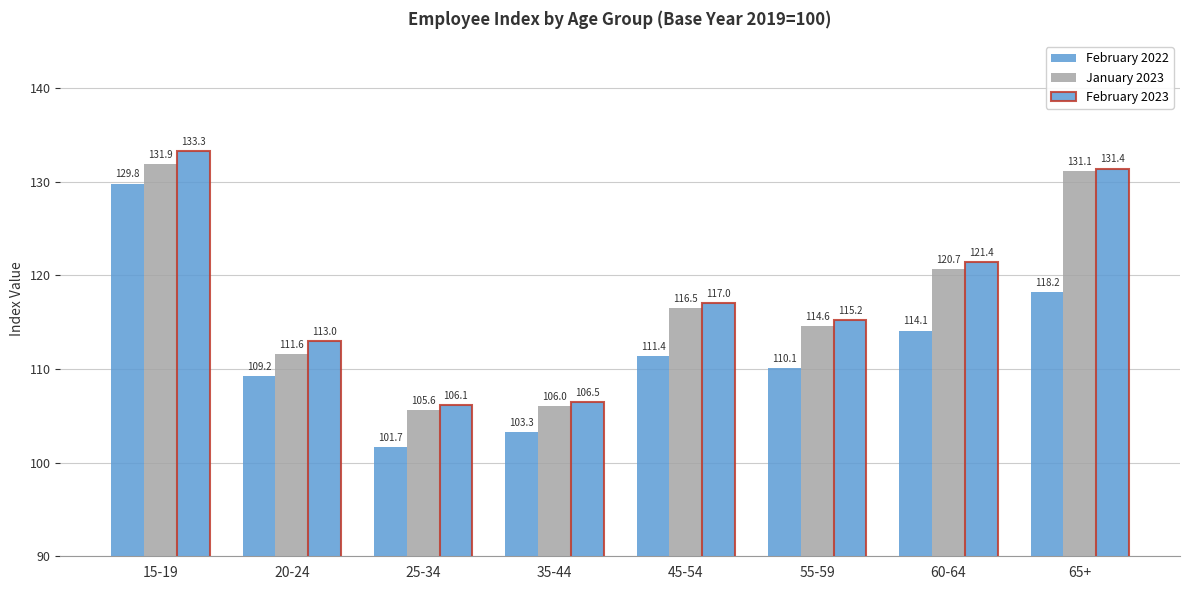

How many data points does each series have?

8